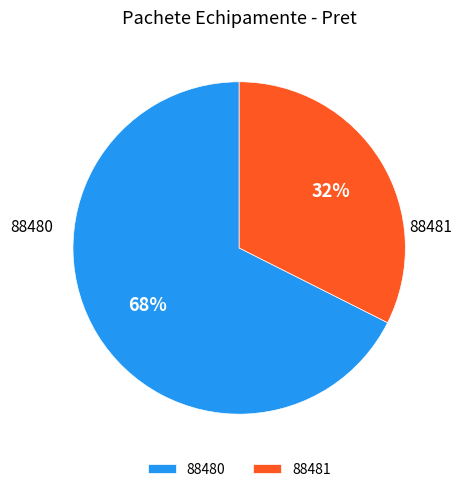

Count the number of slices in the pie.

2